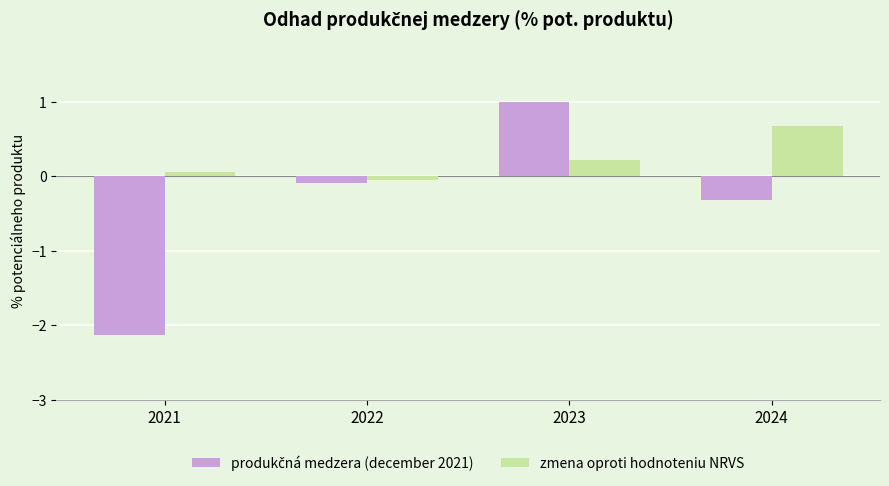

What is the total value across all series at 2022?

-0.1